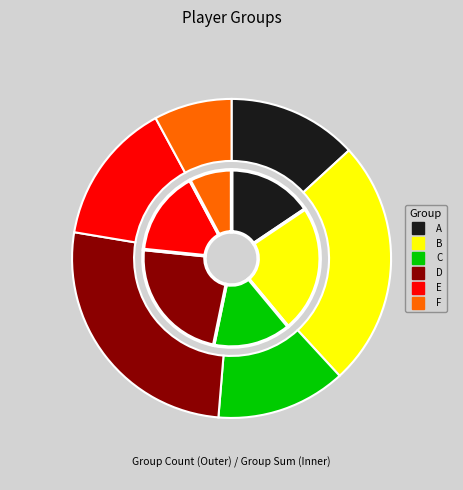

Count the number of slices in the pie.

6